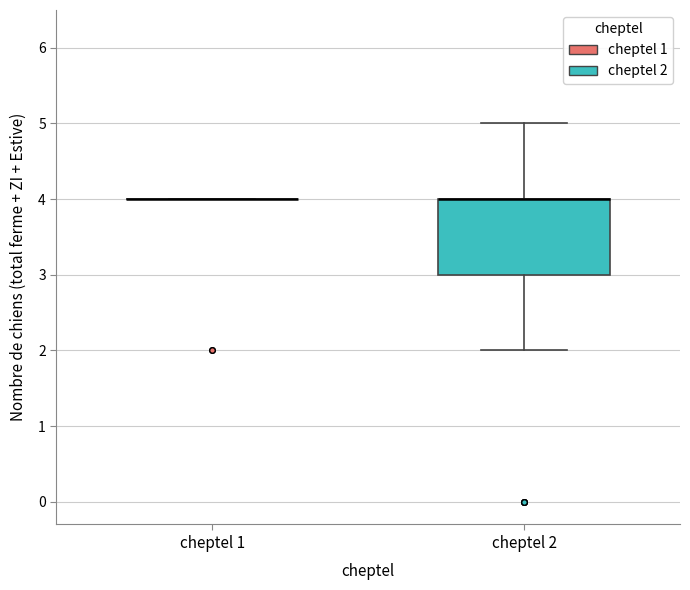

Reading left to right, transcribe this box plot: for each box, give where its median line is, the range the box spans, and where its two whiskers end, as read against the y-axis. The values are not printed on the chart, so give them approximately, as read against the axis.

cheptel 1: box collapsed to a line at 4, whiskers 4 to 4
cheptel 2: median 4 (drawn on the box's upper edge), box 3 to 4, whiskers 2 to 5